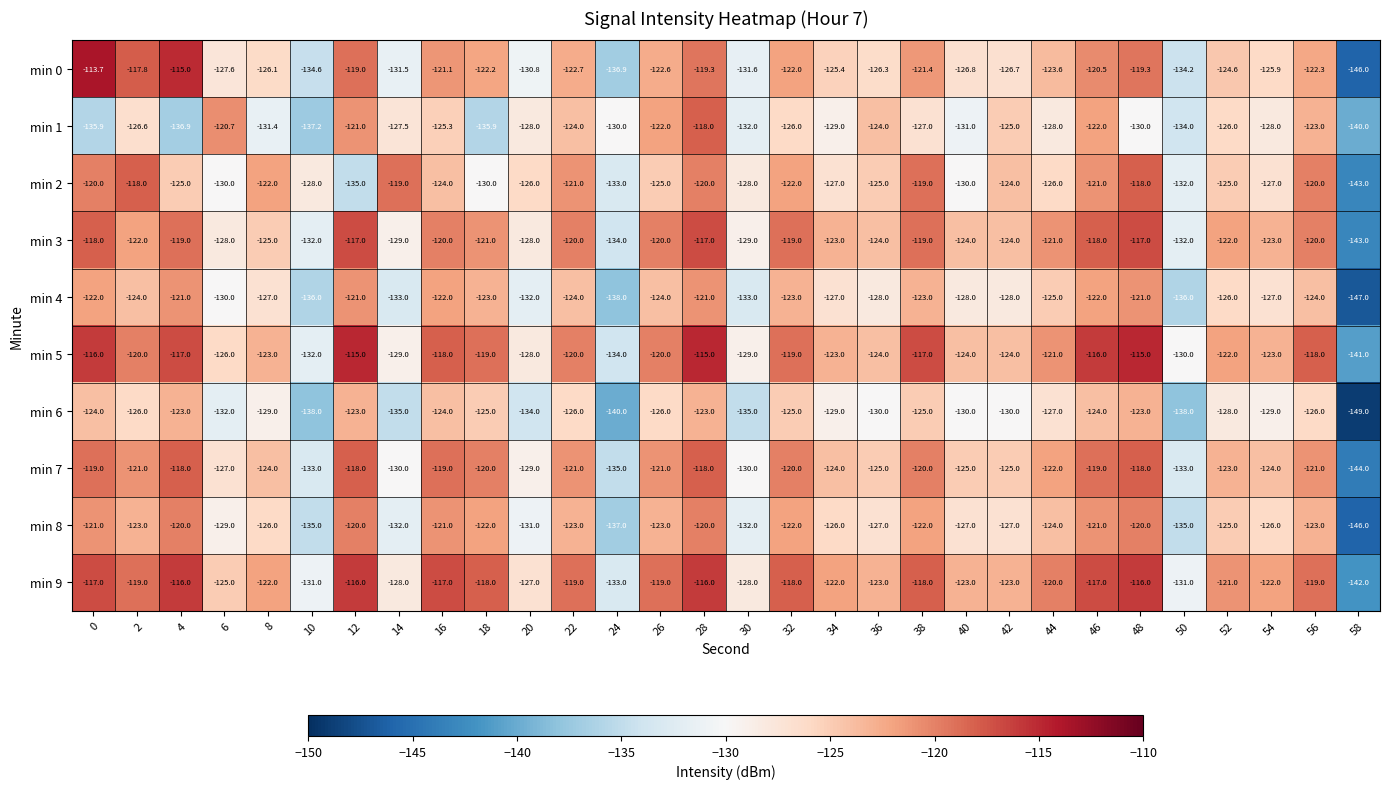

How many categories are shown in the chart?

30